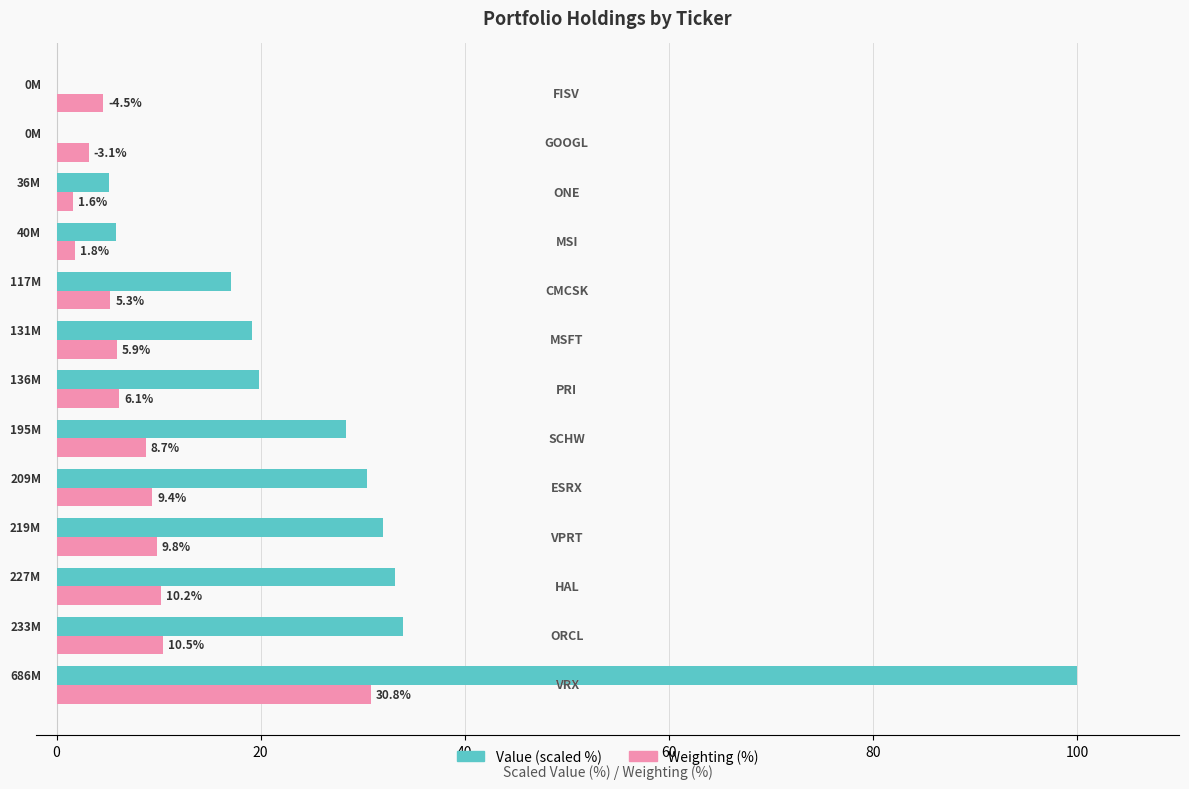

What is the sum of all Weighting (%) values?

107.7